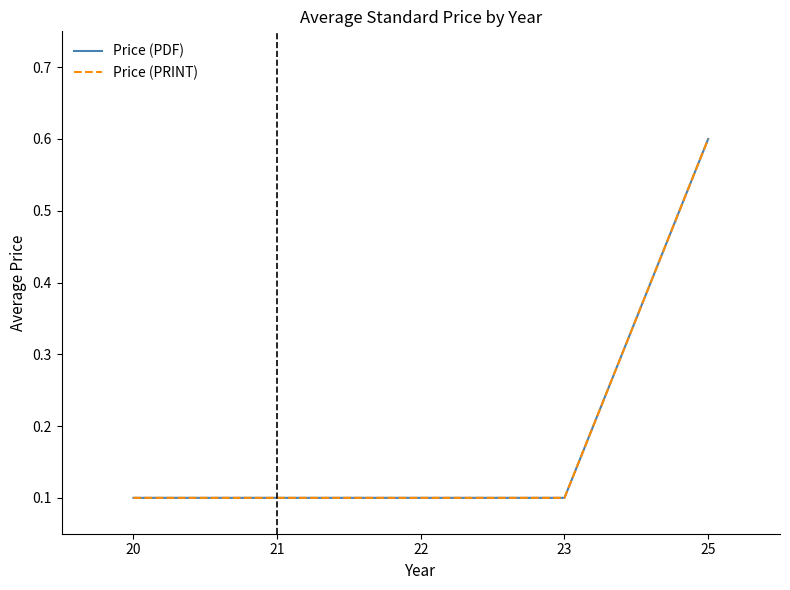

Between 20 and 21, which is larger?

20